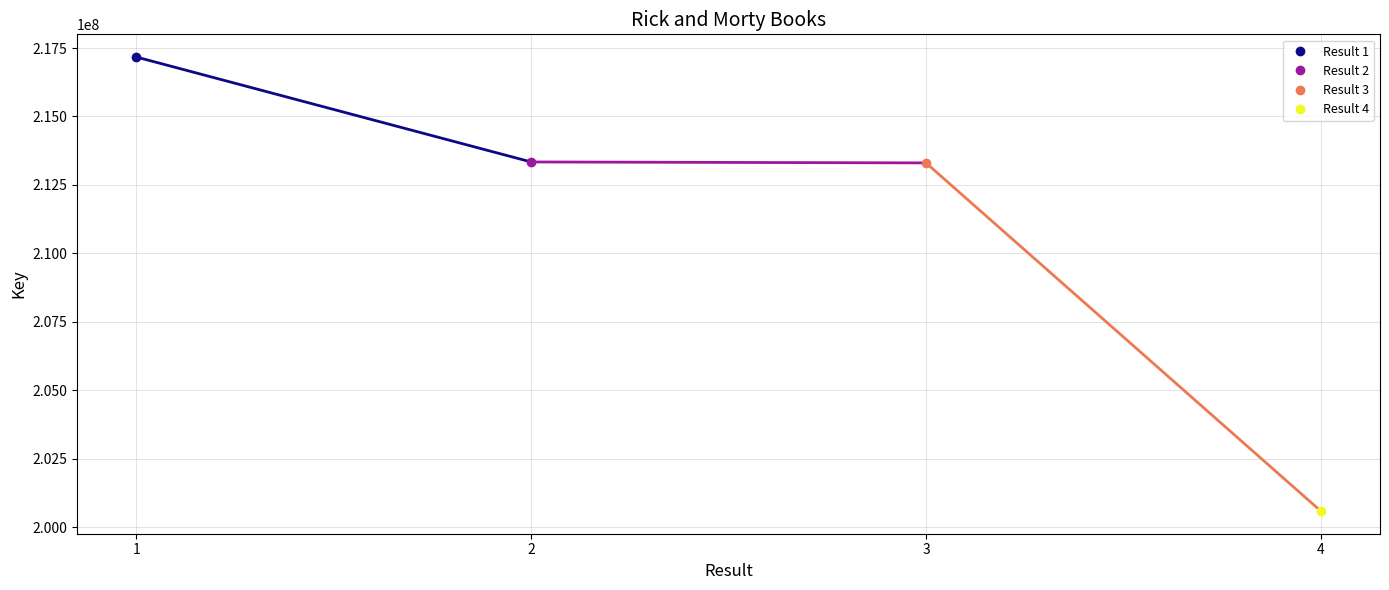

Count the number of data series in this chart.

1